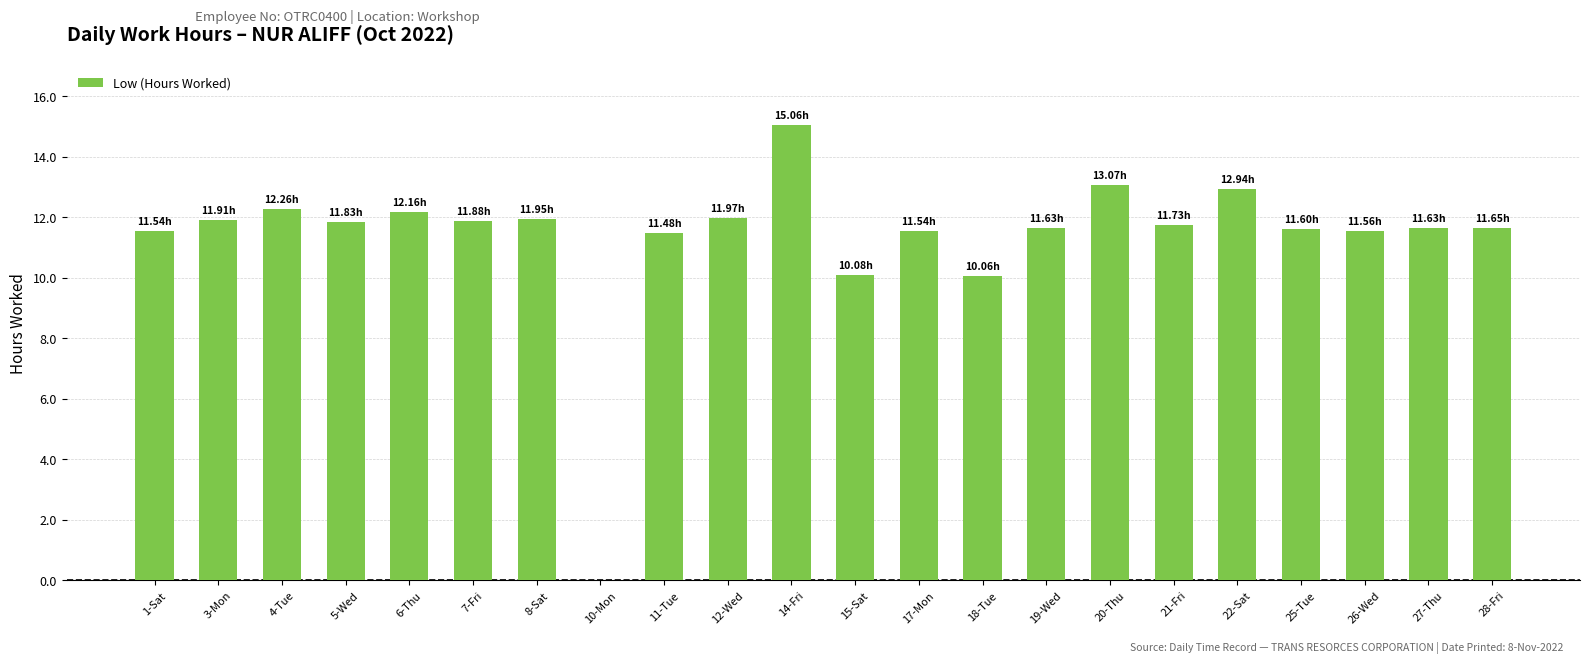

What is the sum of all values?

249.5